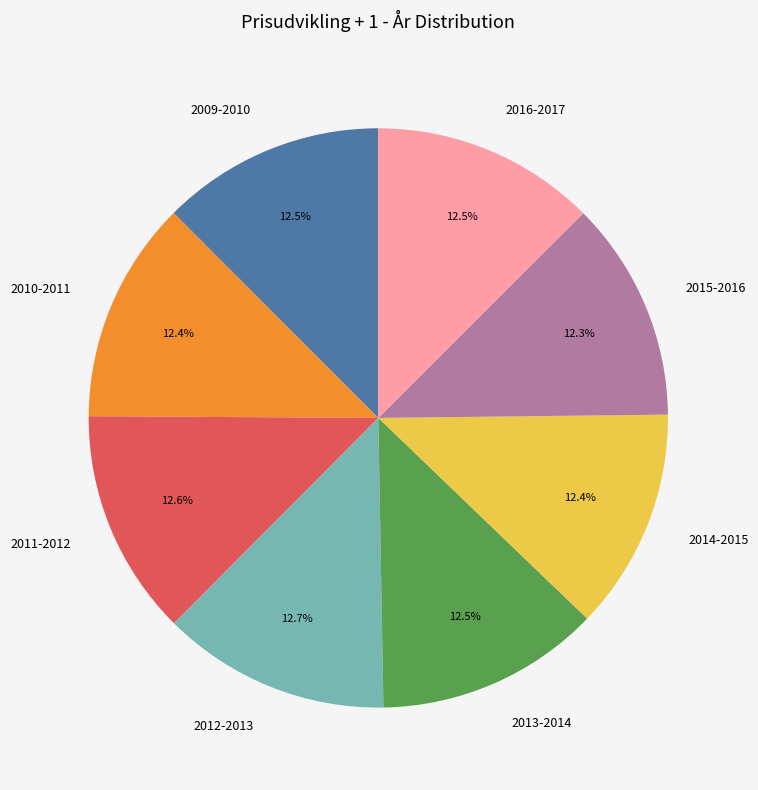

True or false: 2010-2011 accounts for 1% of the total.

False